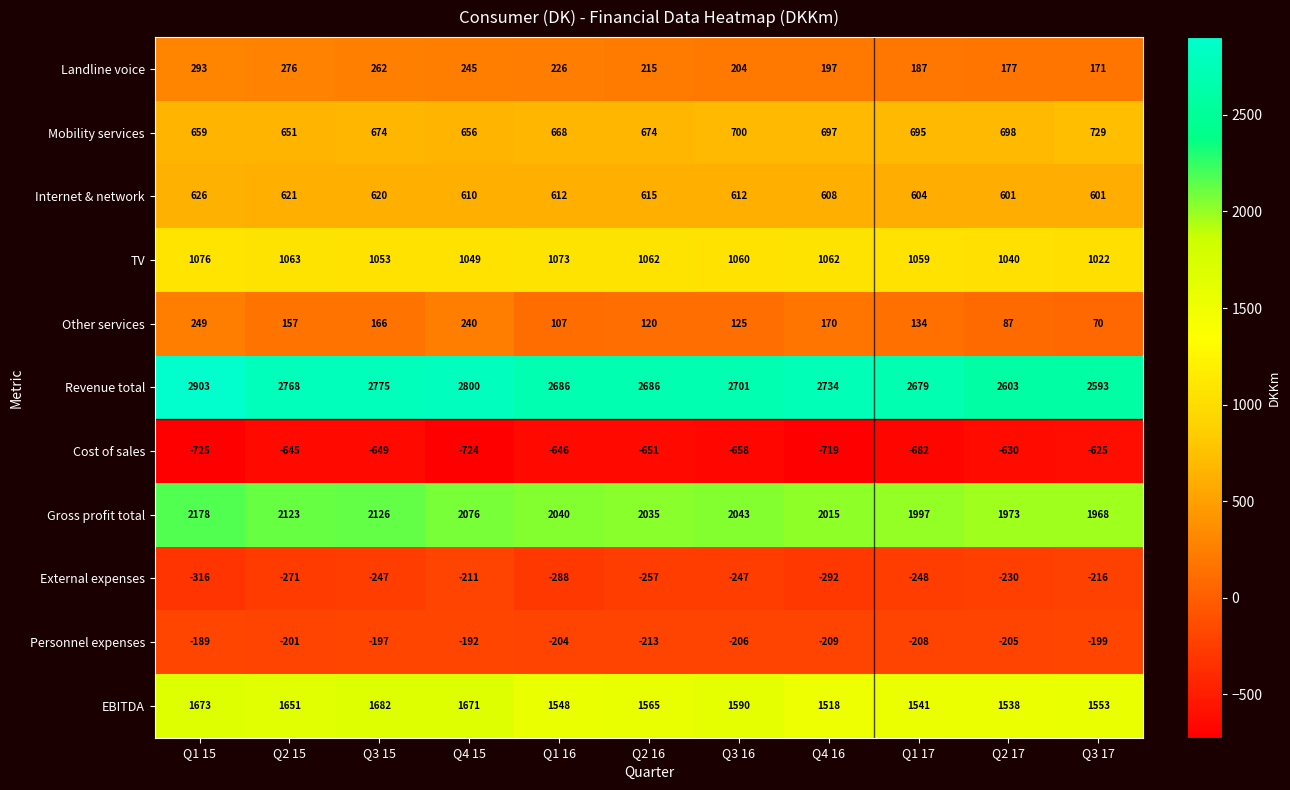

At Q1 15, list the series in order from largest to smallest.

Revenue total, Gross profit total, EBITDA, TV, Mobility services, Internet & network, Landline voice, Other services, Personnel expenses, External expenses, Cost of sales